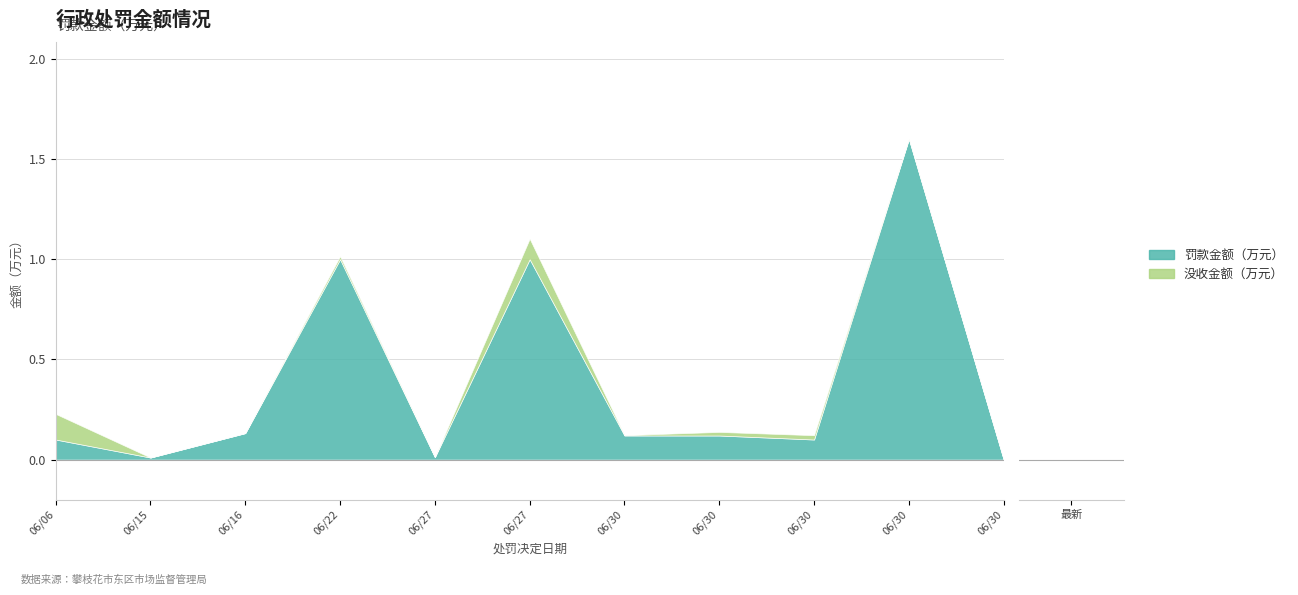

What is the spread (max minus min) of values at 2022/06/30?

0.1